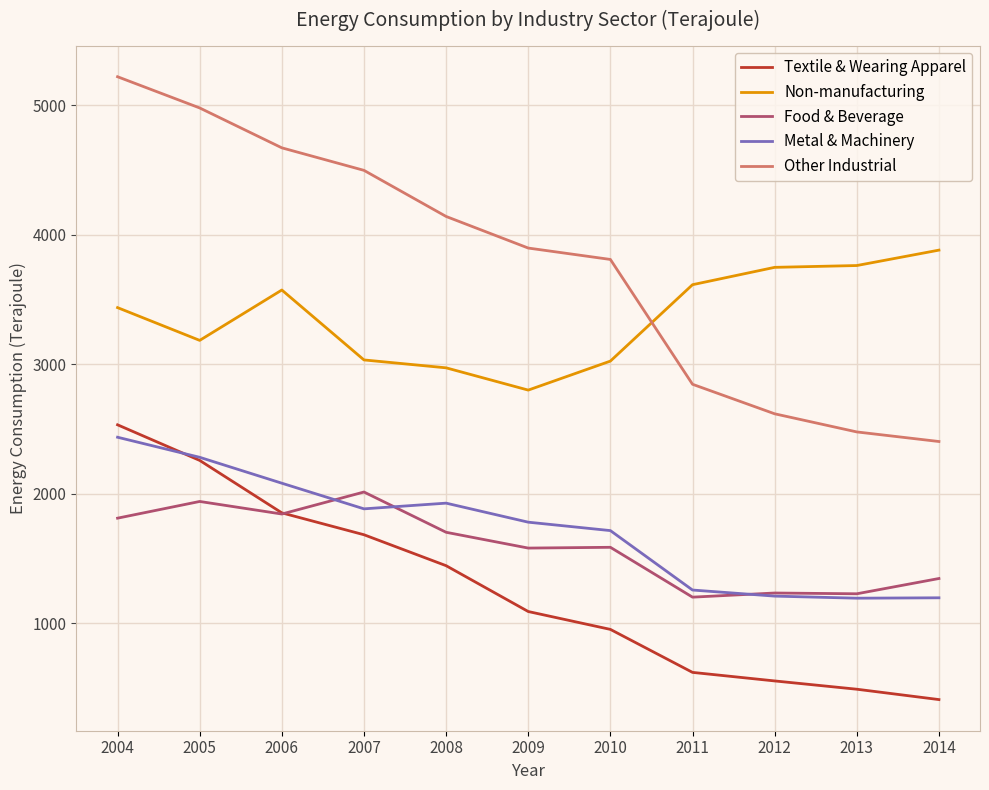

Is the value of Non-manufacturing at 2008 greater than the value of Food & Beverage at 2014?

Yes